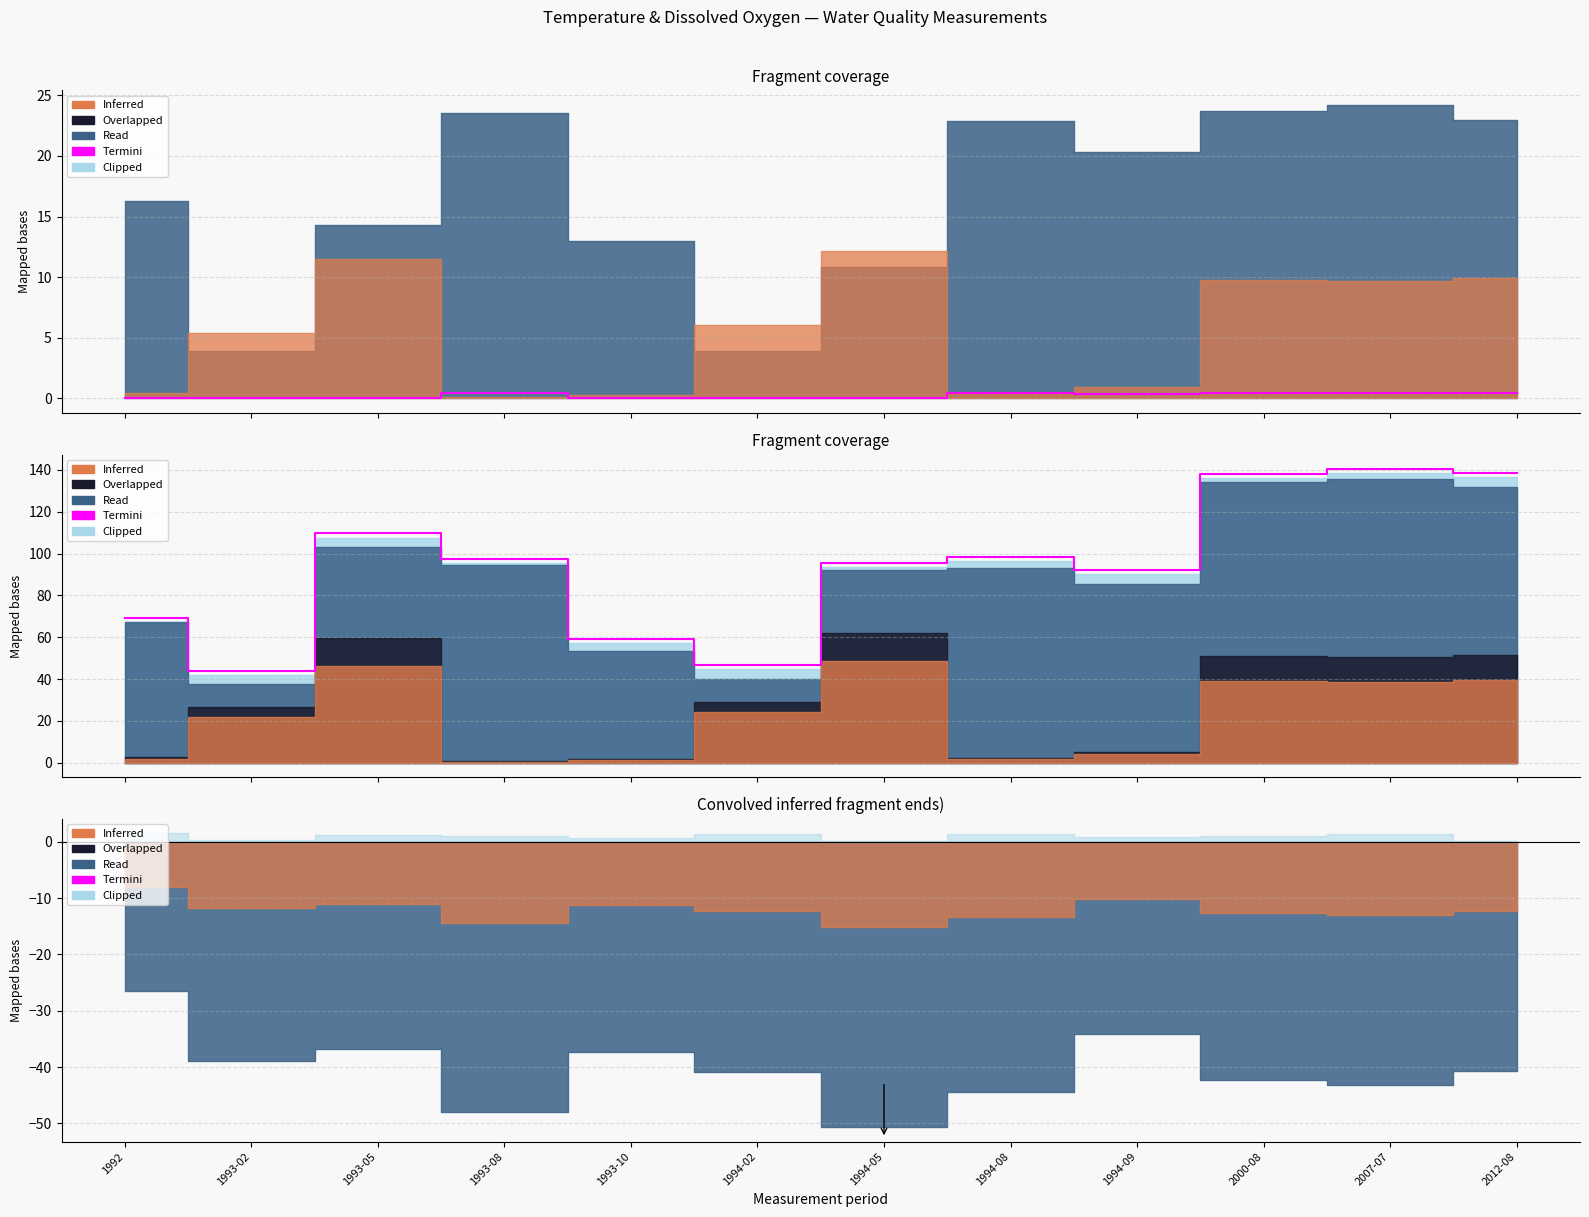

What is the difference between the maximum and minimum values?

96.6